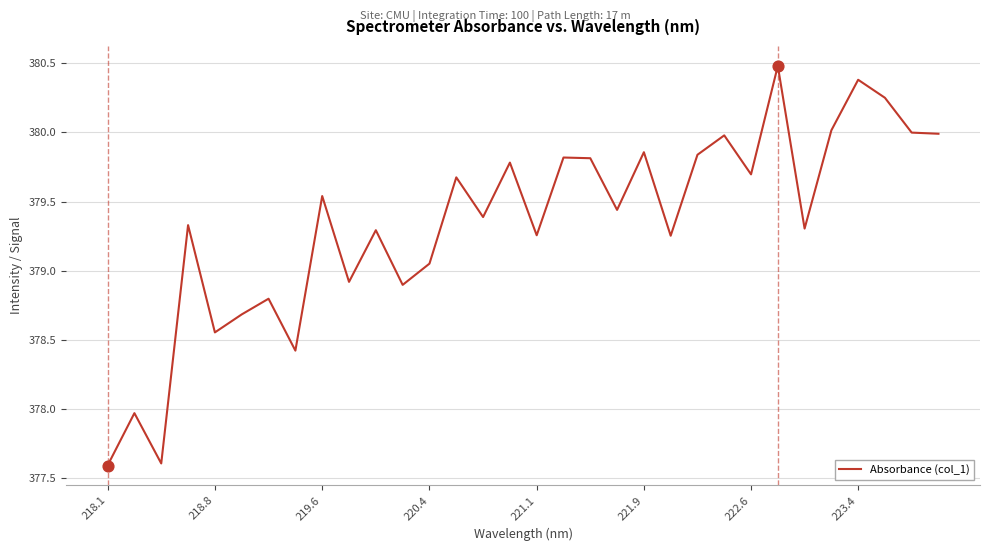

What is the greatest value displayed?

380.5